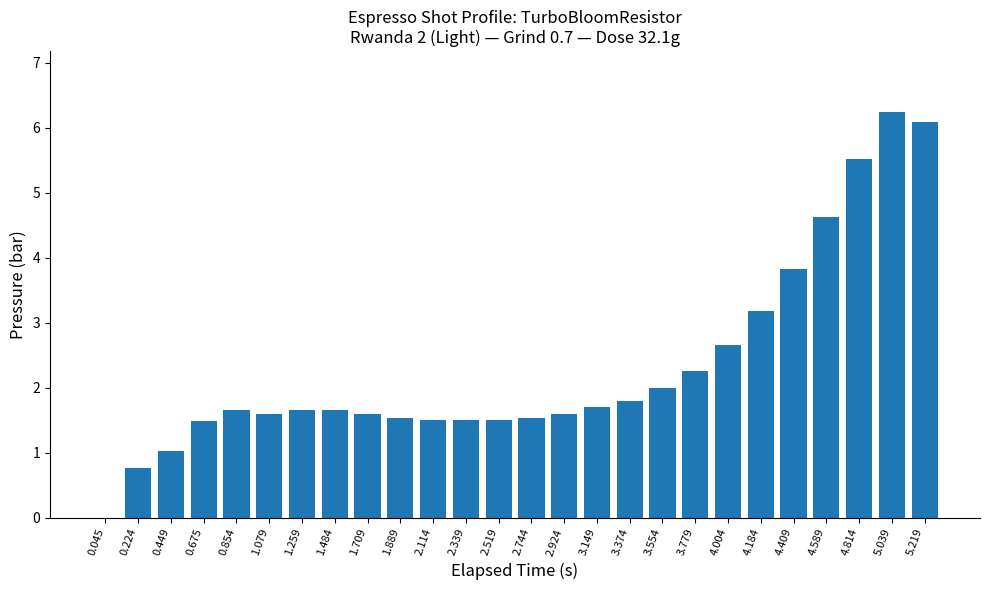

The chart shows a value of 0.8 at 0.224. True or false?

True